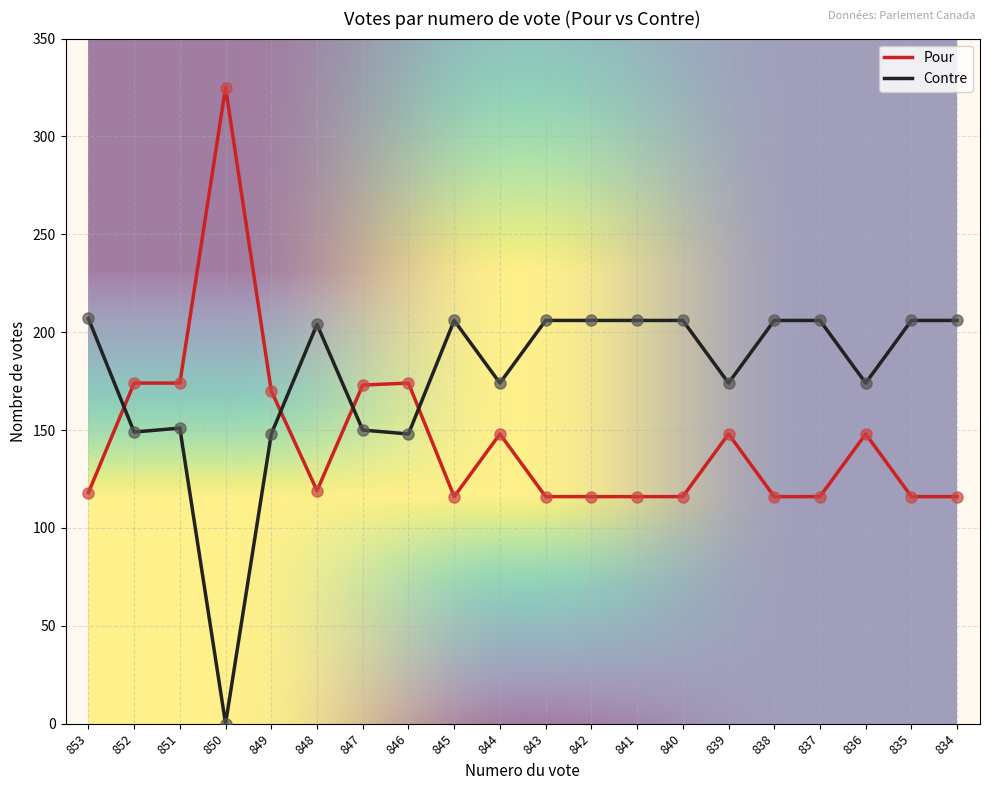

The Contre series shows 297 at 836. True or false?

False